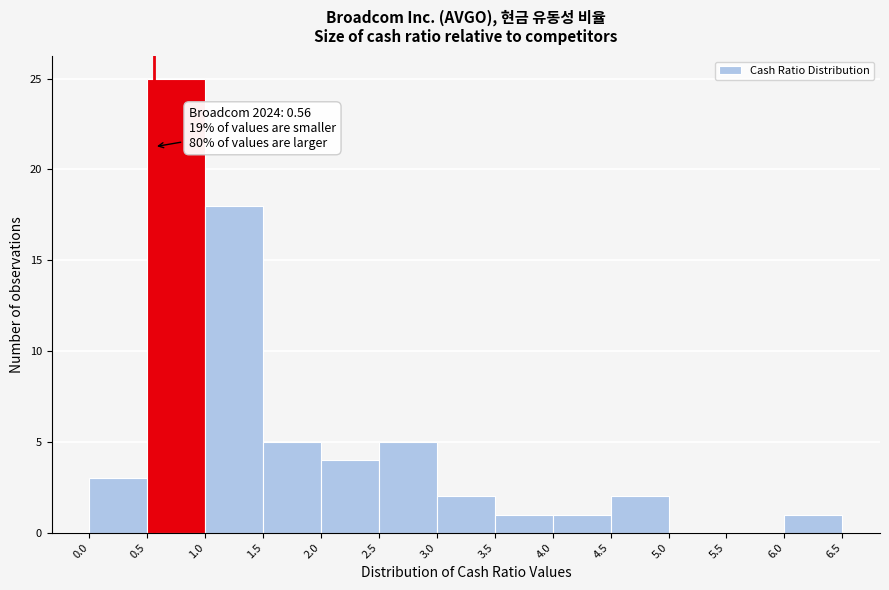

Over which range of the x-axis is the bar tallest?

0.5 to 1.0